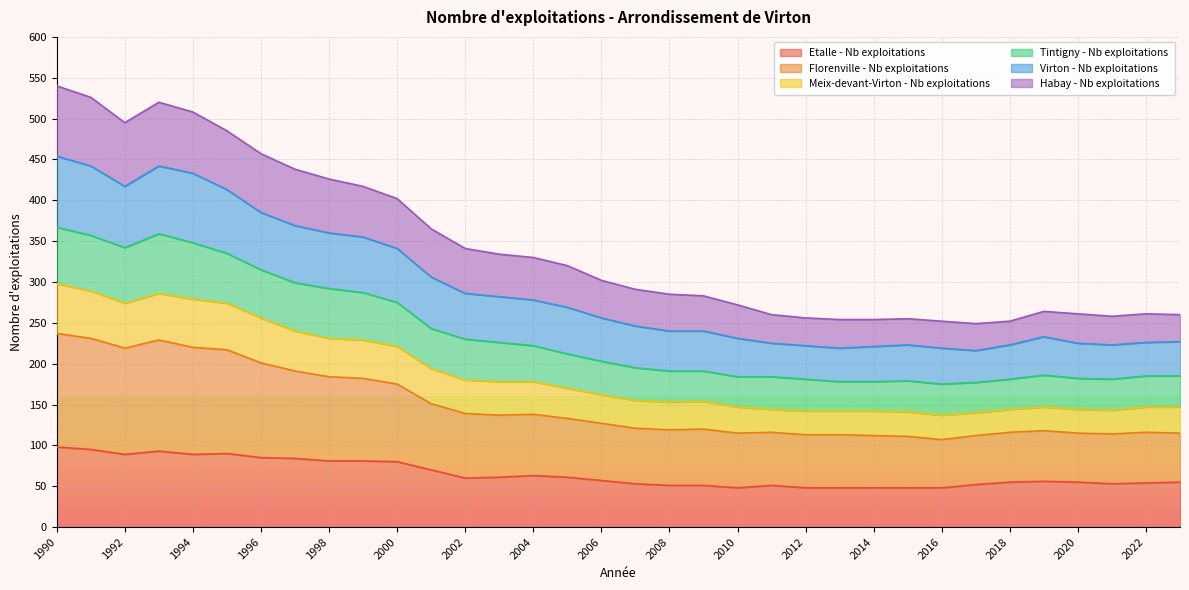

The value of Etalle - Nb exploitations at 2018 is 77. True or false?

False